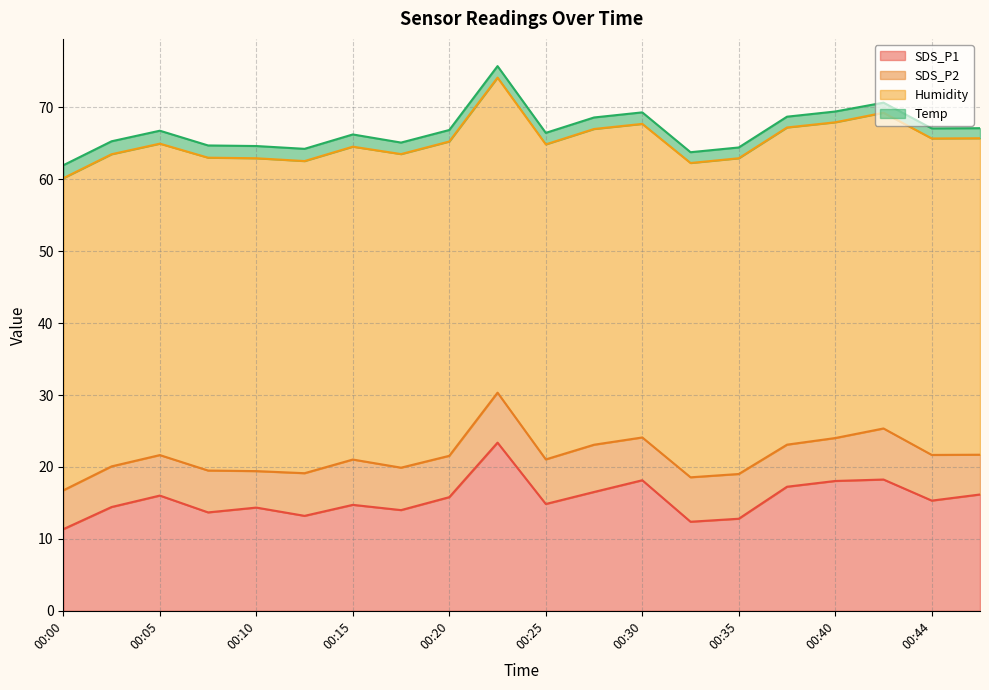

At which category does SDS_P2 reach its first local peak?

00:03